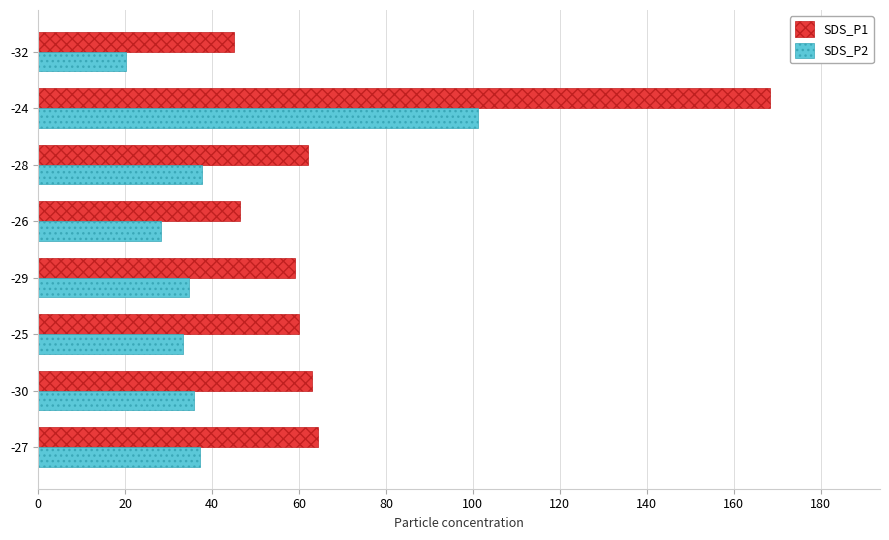

Is it true that SDS_P1 equals 37.0 at -30?

False